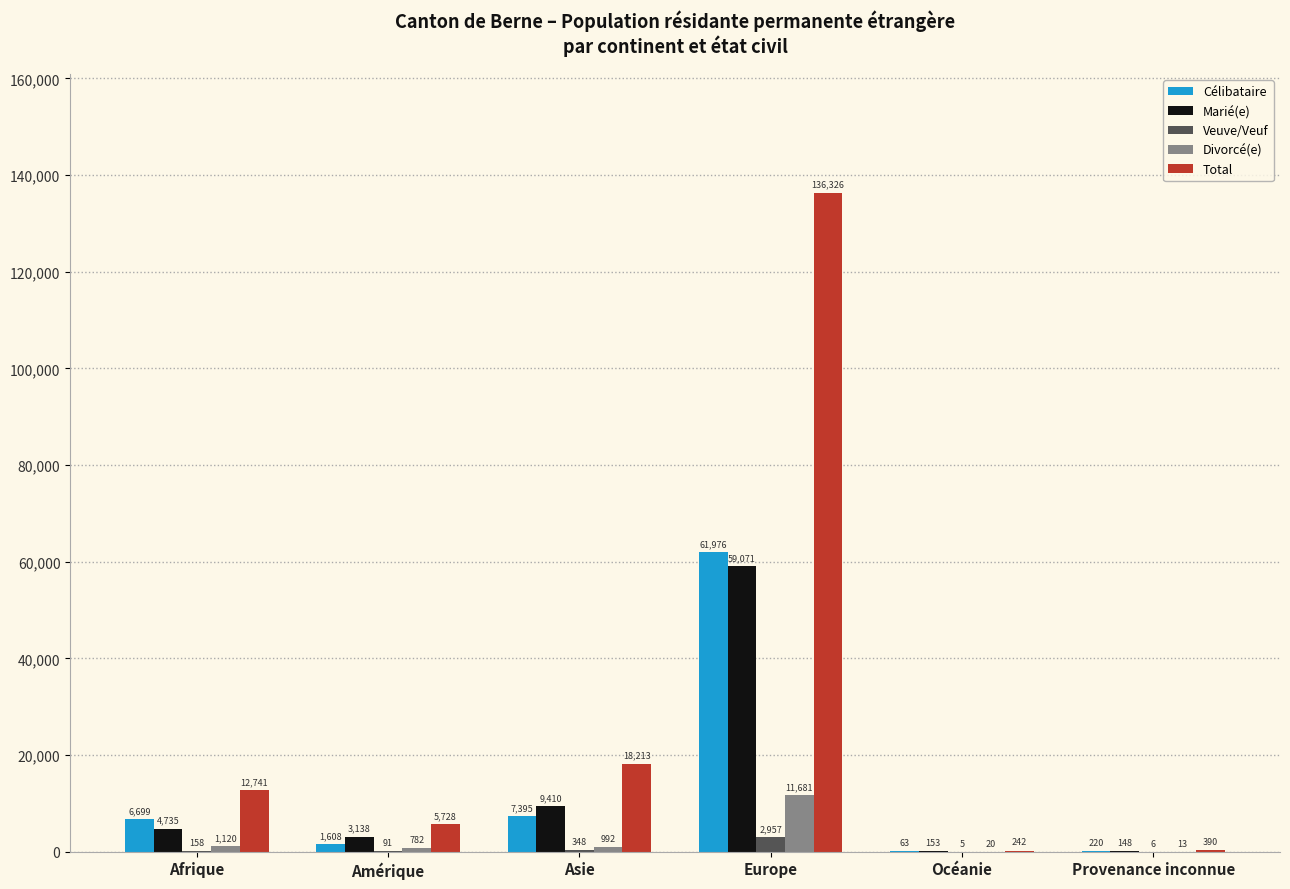

What is the total value across all series at Amérique?

11347